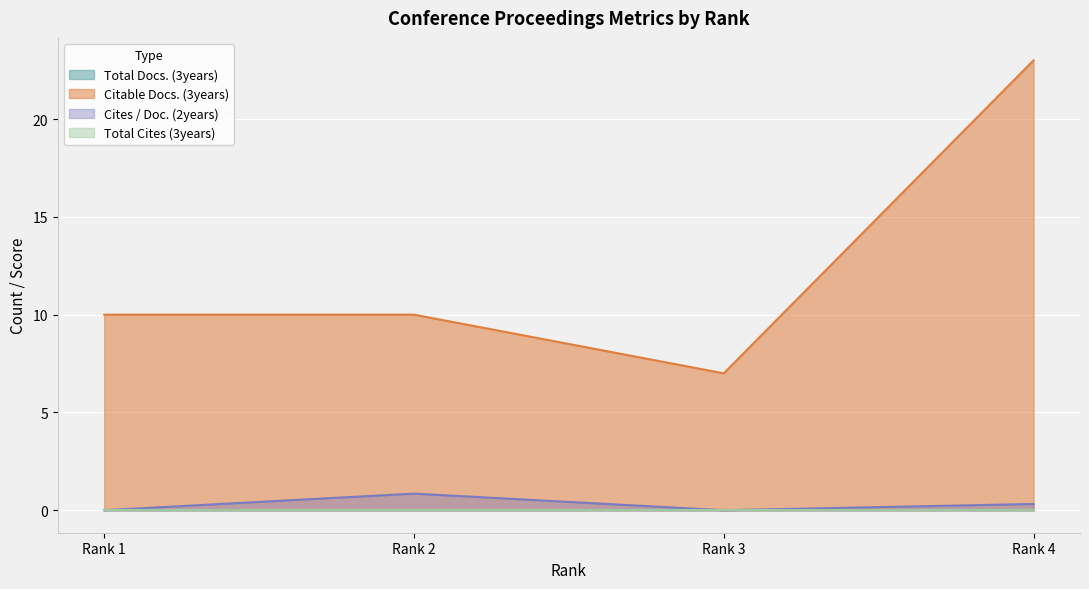

True or false: Cites / Doc. (2years) has a value of 0.8 at Rank 2.

True